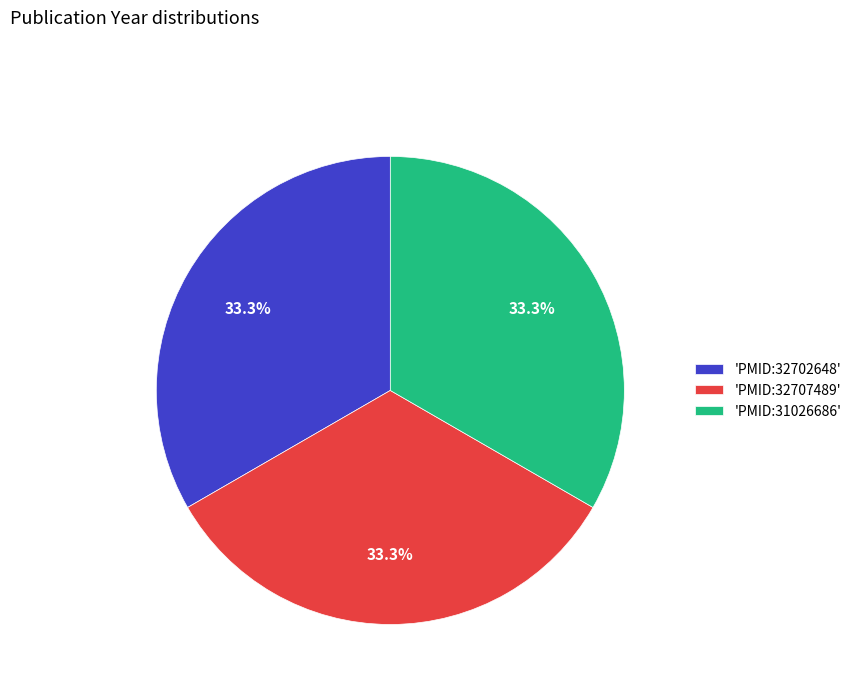

Is there any slice that represents more than half of the pie?

No